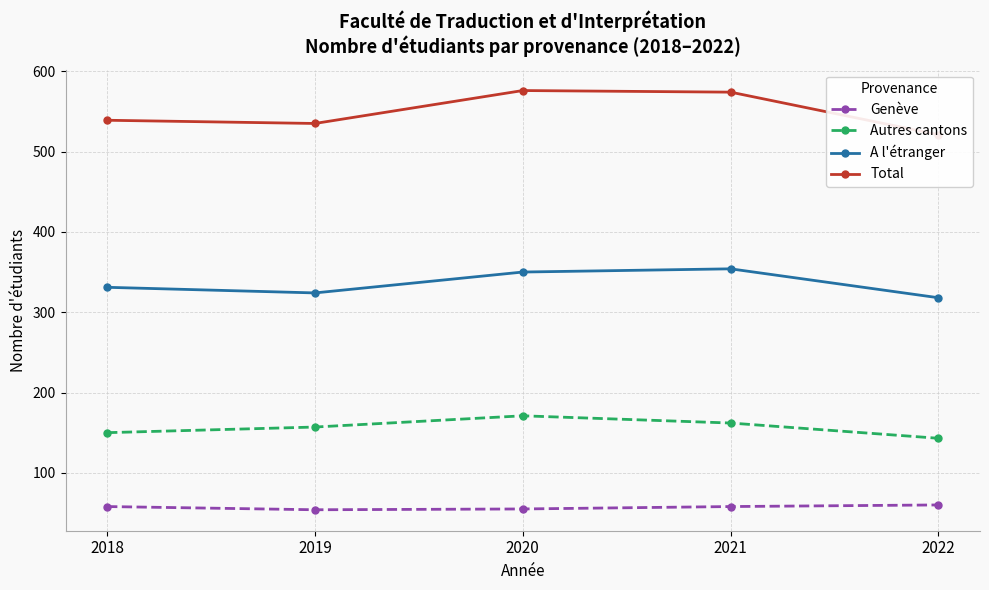

Reading left to right, transcribe all the data shown in this chart.

Genève: 2018=58	2019=54	2020=55	2021=58	2022=60
Autres cantons: 2018=150	2019=157	2020=171	2021=162	2022=143
A l'étranger: 2018=331	2019=324	2020=350	2021=354	2022=318
Total: 2018=539	2019=535	2020=576	2021=574	2022=521